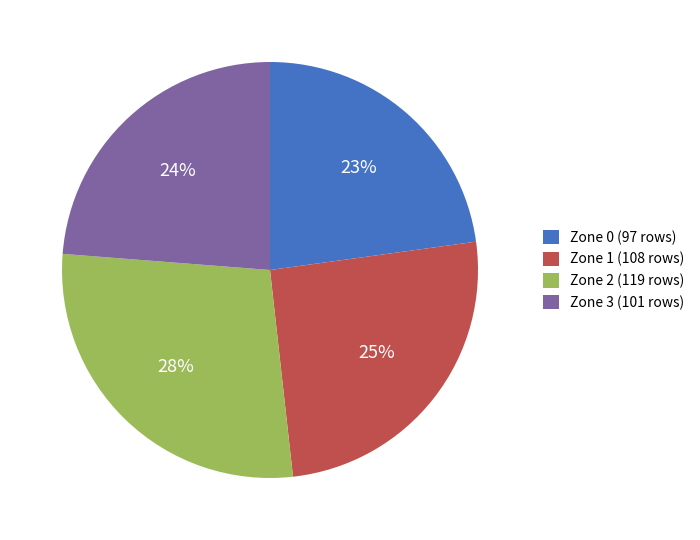

Approximately how many times larger is the value at Zone 1 compared to Zone 0?

1.1